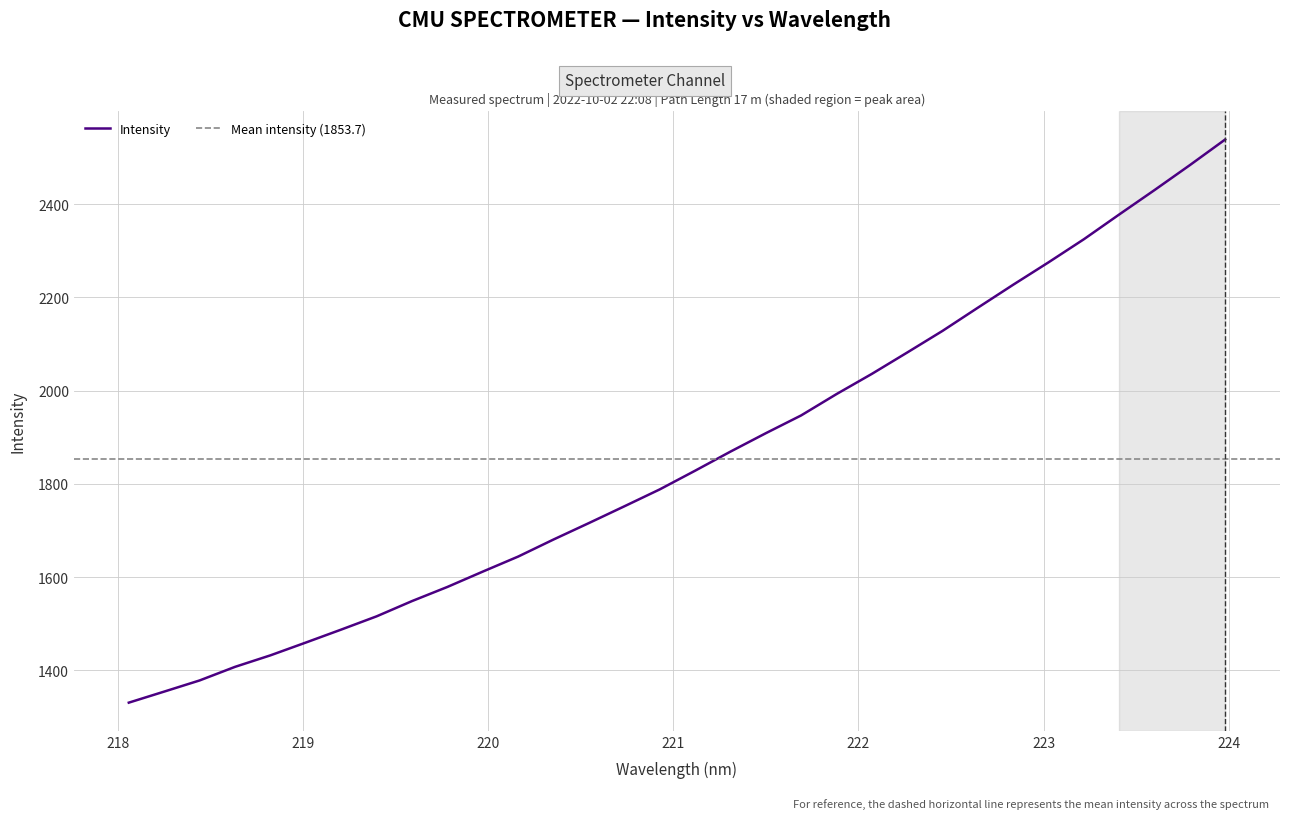

How many values exceed 1828?

16